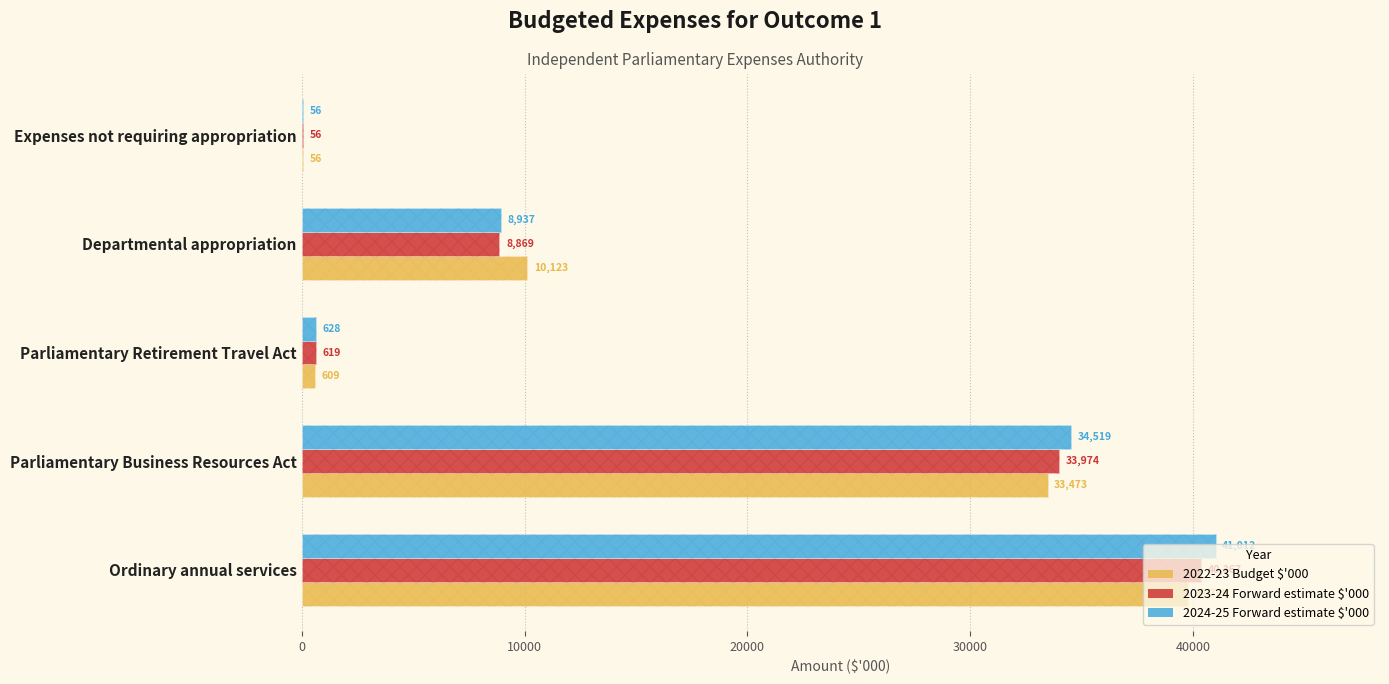

How many bars are there in total?

15